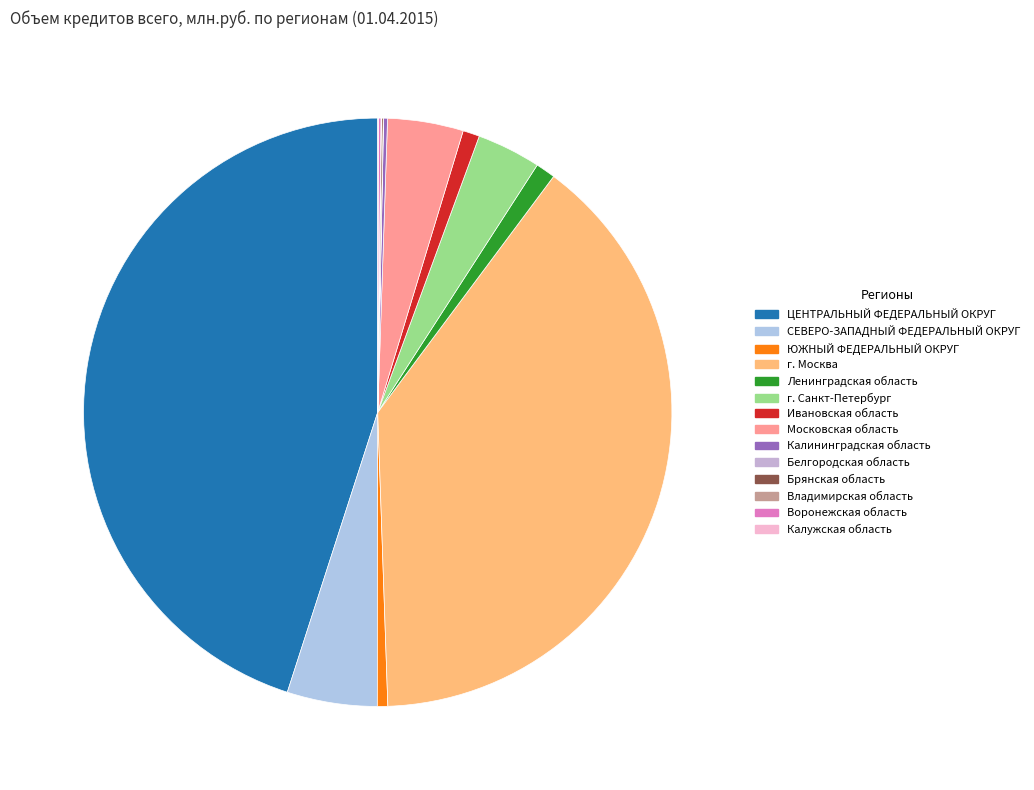

Combined, what portion of the pie is Ивановская область and Владимирская область?

0.9%